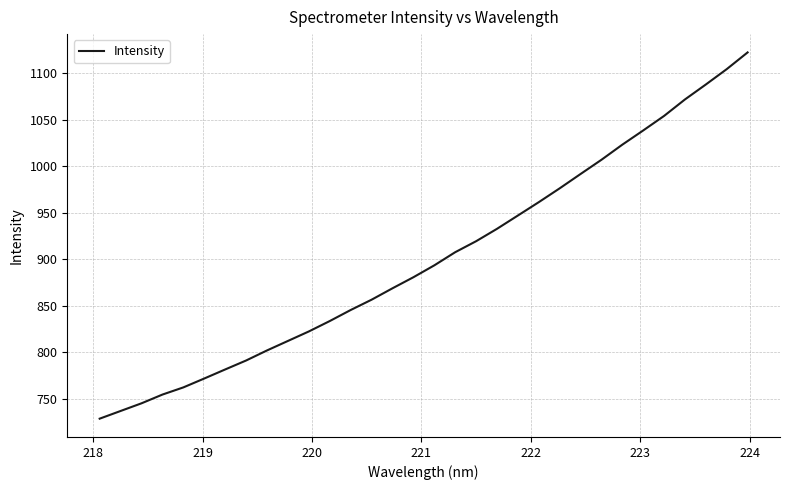

What is the maximum value shown in the chart?

1122.5